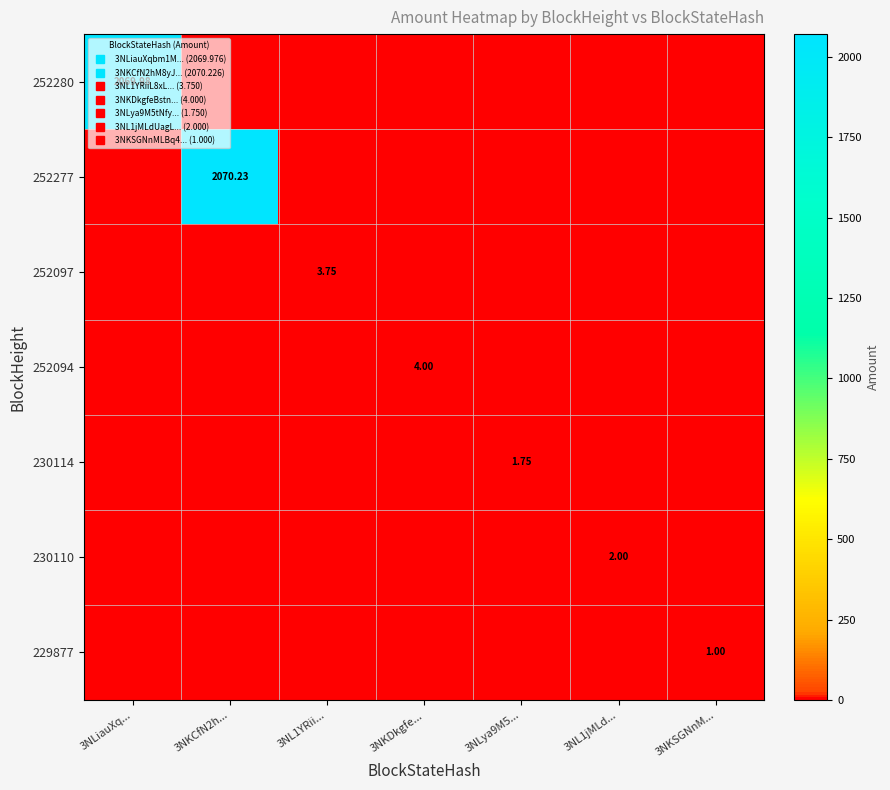

Which series has the largest range (max minus min)?

252277